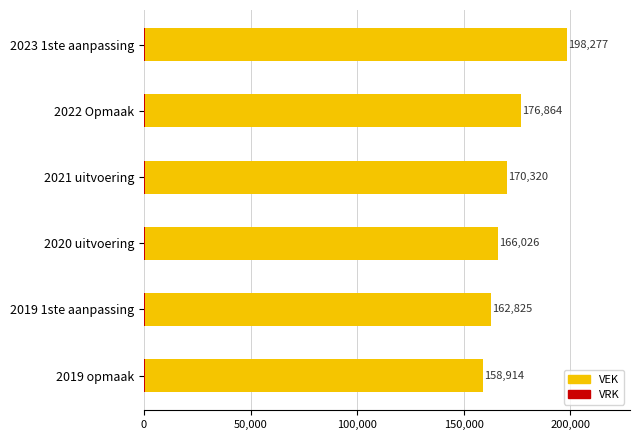

What is the lowest value of the VRK series?

0.5